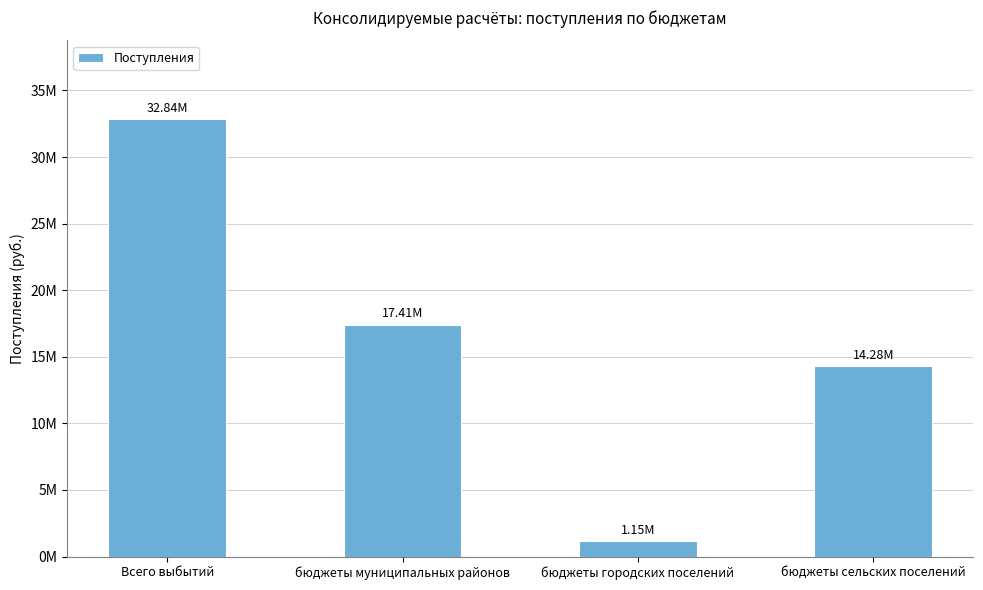

Reading left to right, what are all the values shown in this chart?

32844805.2	17412864.0	1151571.4	14280369.8